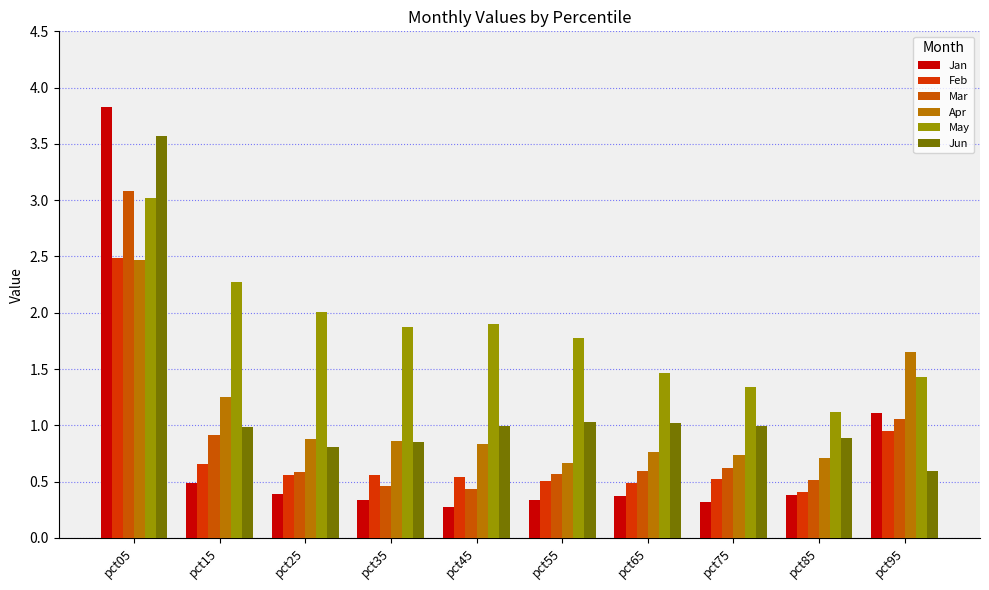

Reading left to right, list all the values displayed in this chart.

Jan: 3.8	0.5	0.4	0.3	0.3	0.3	0.4	0.3	0.4	1.1
Feb: 2.5	0.7	0.6	0.6	0.5	0.5	0.5	0.5	0.4	0.9
Mar: 3.1	0.9	0.6	0.5	0.4	0.6	0.6	0.6	0.5	1.1
Apr: 2.5	1.2	0.9	0.9	0.8	0.7	0.8	0.7	0.7	1.6
May: 3.0	2.3	2.0	1.9	1.9	1.8	1.5	1.3	1.1	1.4
Jun: 3.6	1.0	0.8	0.9	1.0	1.0	1.0	1.0	0.9	0.6